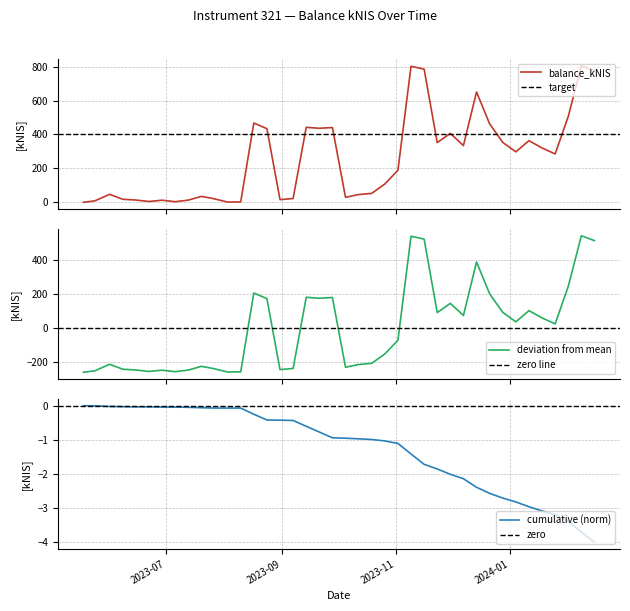

True or false: there are more than 2 points higher than both neighbors.

True